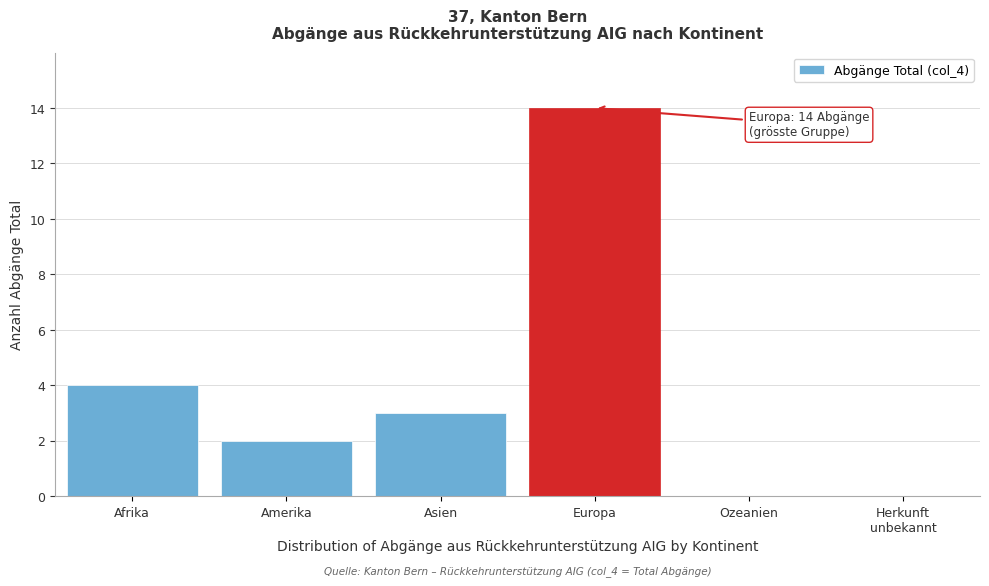

What is the sum of all values?

23